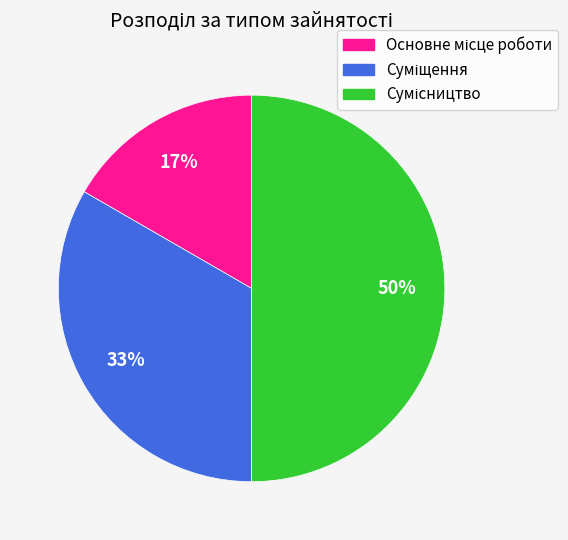

To the nearest percent, what is the difference between the largest and smallest slice percentages?

33%